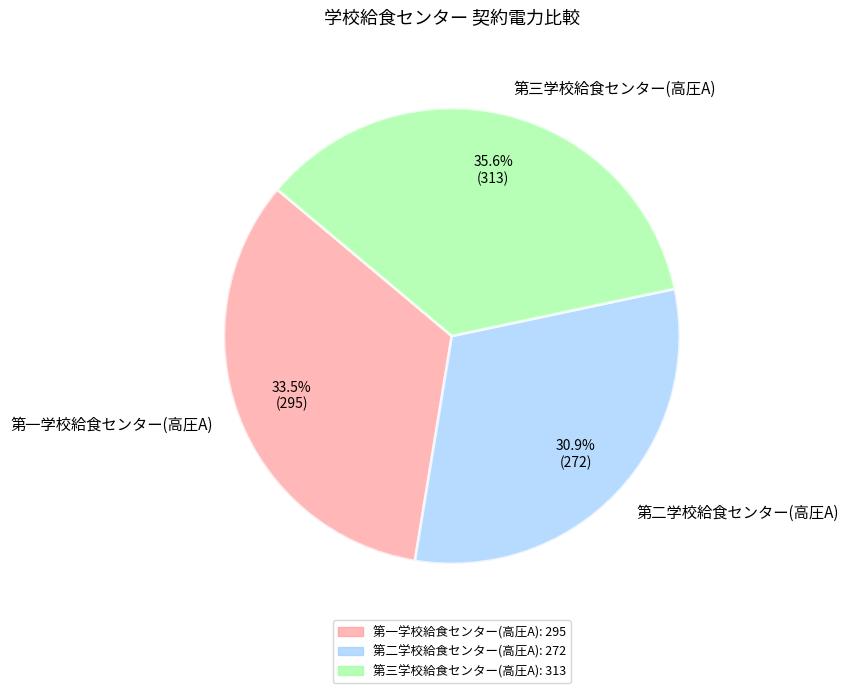

How many segments does this pie chart have?

3